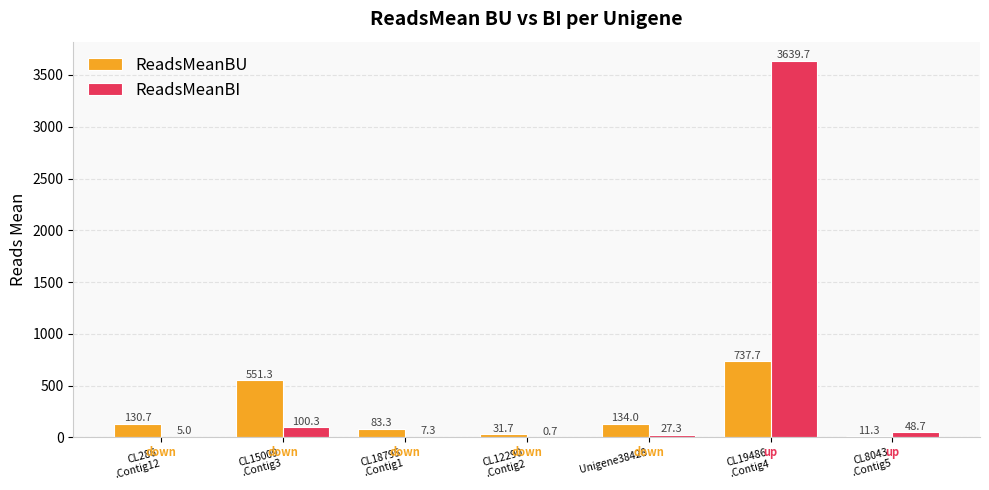

The ReadsMeanBU series shows 11.3 at CL8043
.Contig5. True or false?

True